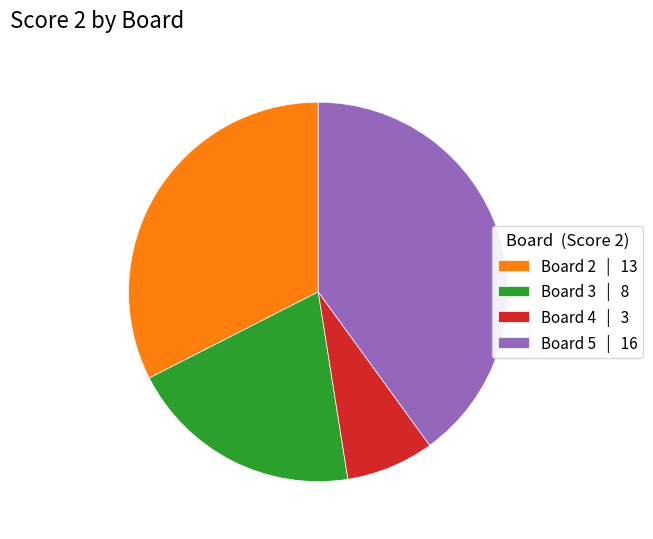

Do Board 2 | 13 and Board 4 | 3 together represent more than half of the pie?

No